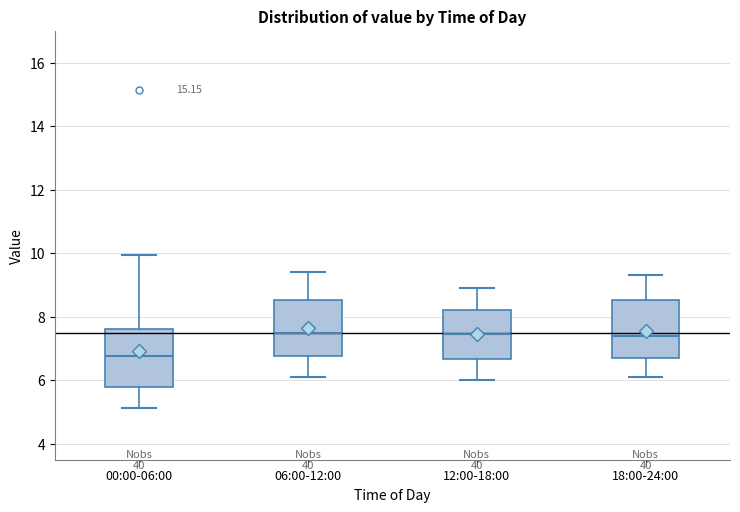

Where does the lower whisker of the box for 18:00-24:00 end on the y-axis? The values are not printed on the chart, so give them approximately, as read against the axis.

6.2